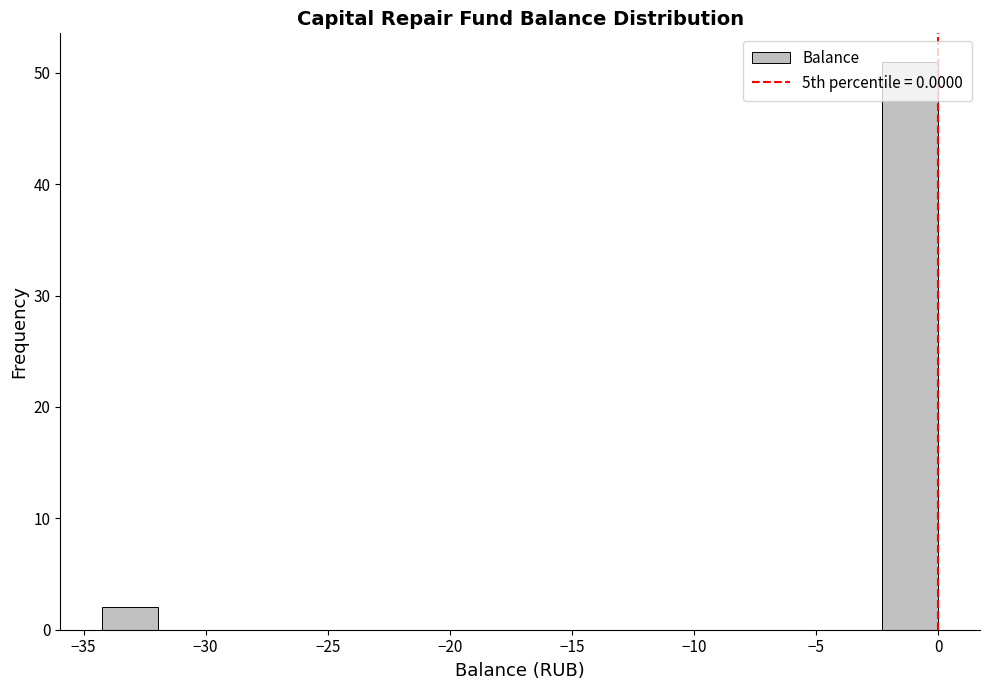

Reading left to right, transcribe this chart: for each bar, give the range it covers on the x-axis and its height. Neither the bar edges nor the heights are printed on the chart, so give them approximately, as read against the axes.

-34.0 to -32.0: 2
-32.0 to -29.5: 0
-29.5 to -27.5: 0
-27.5 to -25.0: 0
-25.0 to -23.0: 0
-23.0 to -20.5: 0
-20.5 to -18.5: 0
-18.5 to -16.0: 0
-16.0 to -13.5: 0
-13.5 to -11.5: 0
-11.5 to -9.0: 0
-9.0 to -7.0: 0
-7.0 to -4.5: 0
-4.5 to -2.5: 0
-2.5 to 0.0: 51